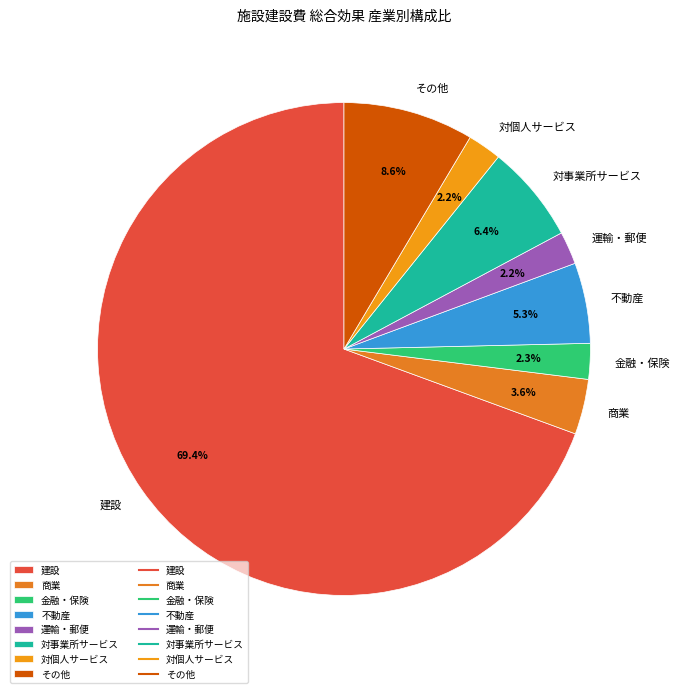

Which slice is the largest?

建設